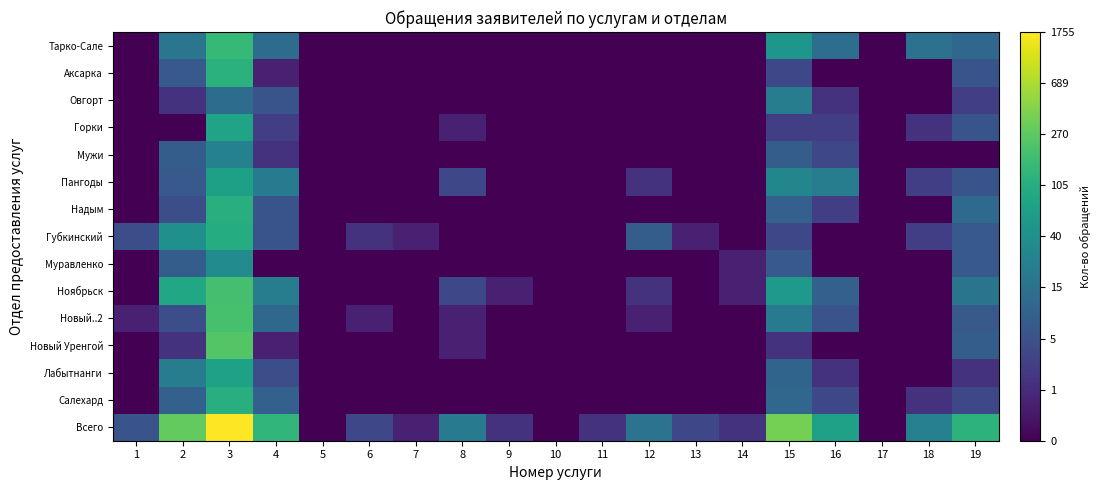

At how many categories does at least one series exceed 3?

8